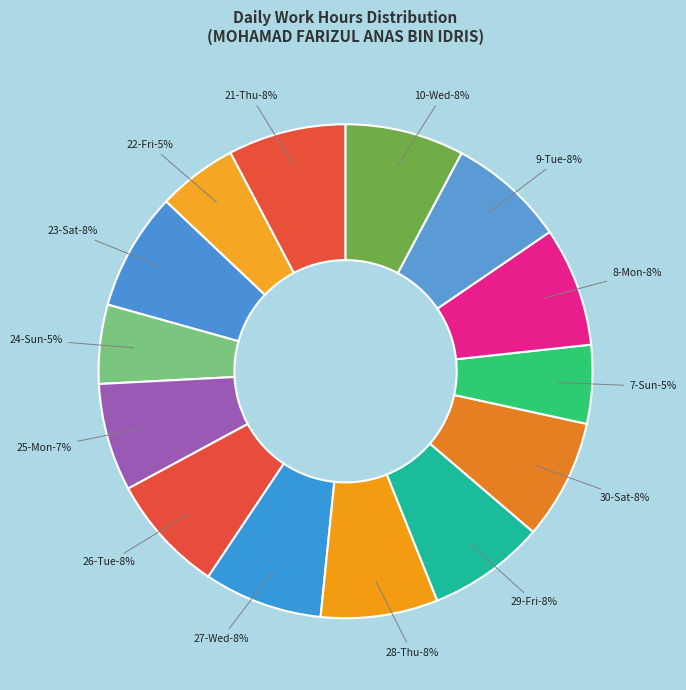

Combined, what portion of the pie is 29-Fri and 23-Sat?

15.4%